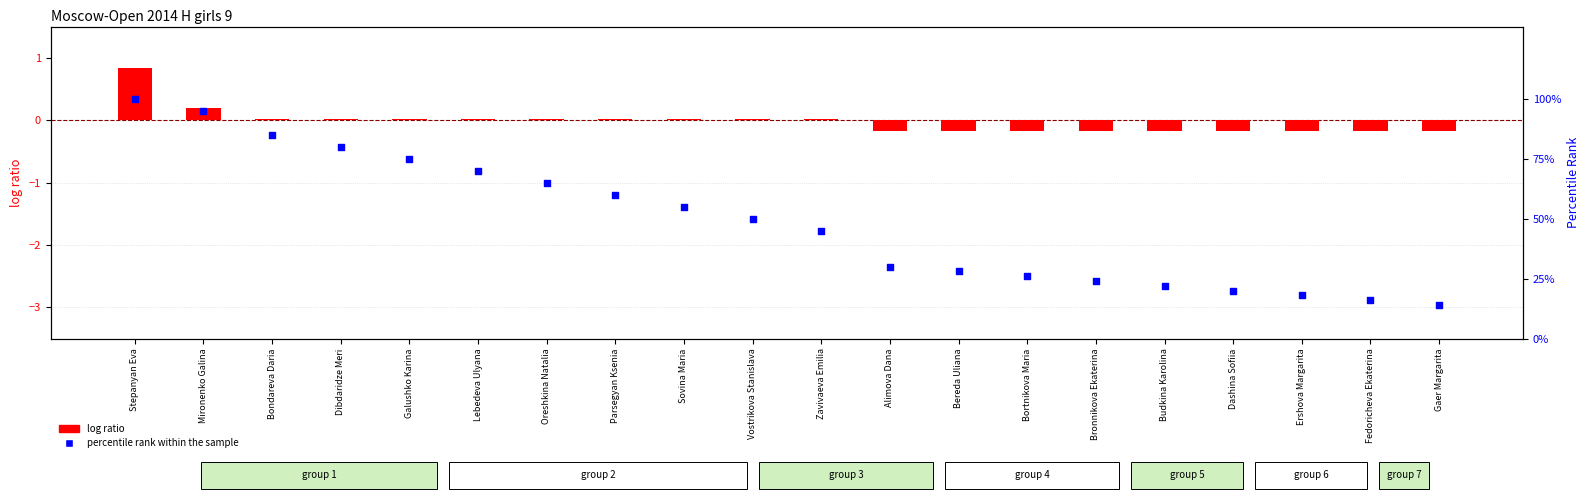

What is the total value across all series at Vostrikova Stanislava?

50.0